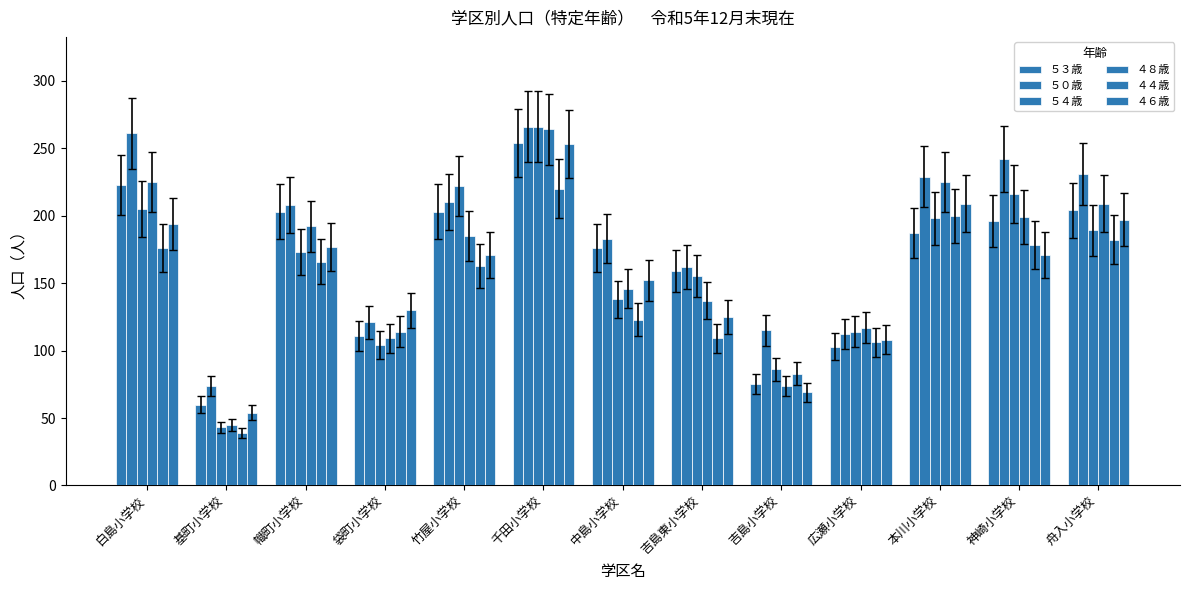

At which label is ４４歳 closest to 129?

中島小学校